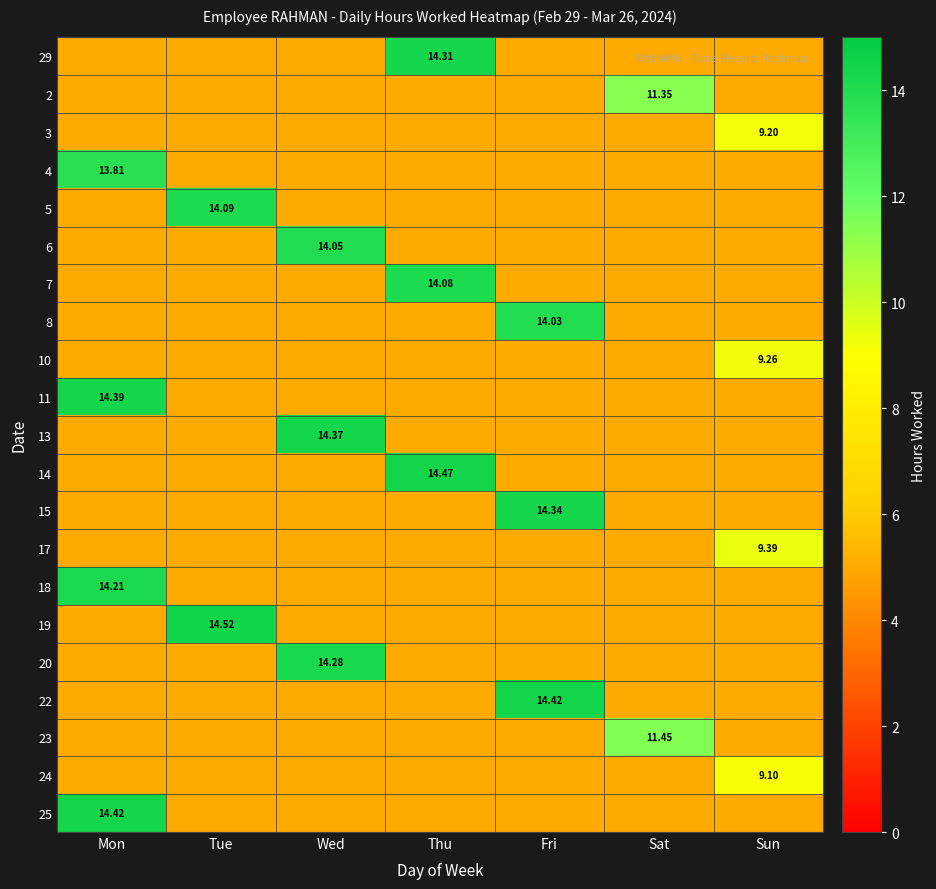

What is the greatest value displayed?

14.5